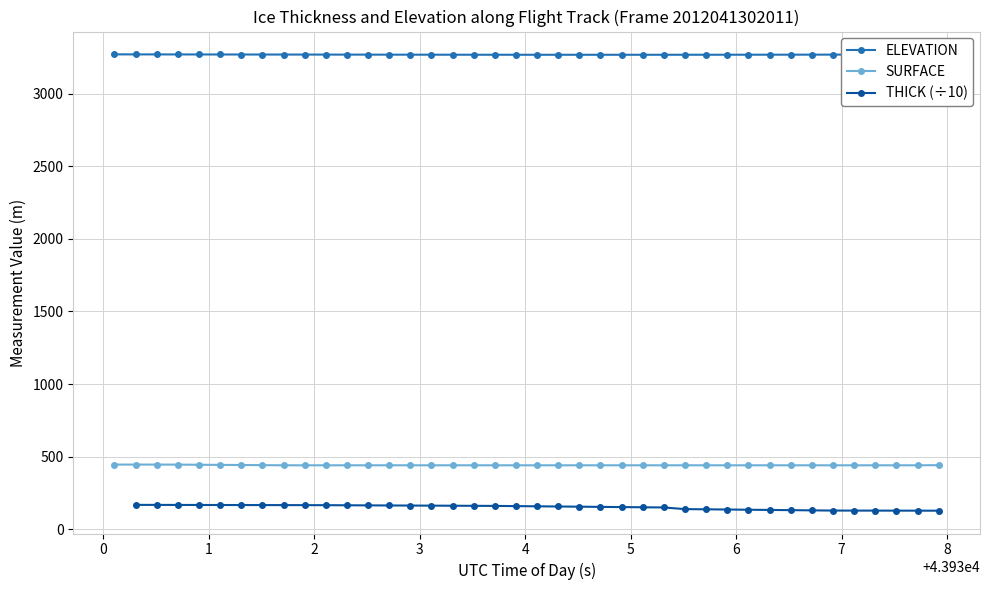

What is the difference between the maximum and minimum values in the ELEVATION series?

2.8